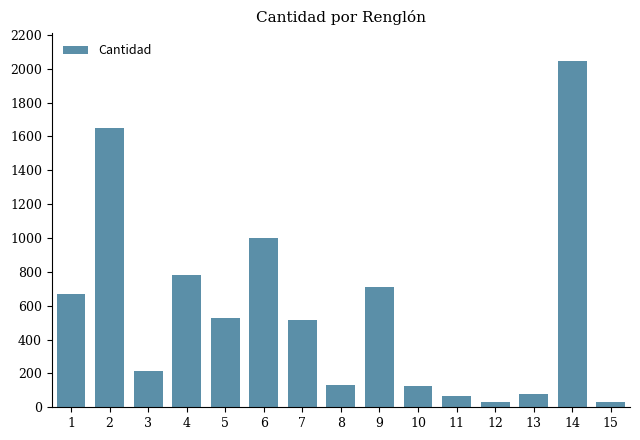

What is the minimum value shown in the chart?

30